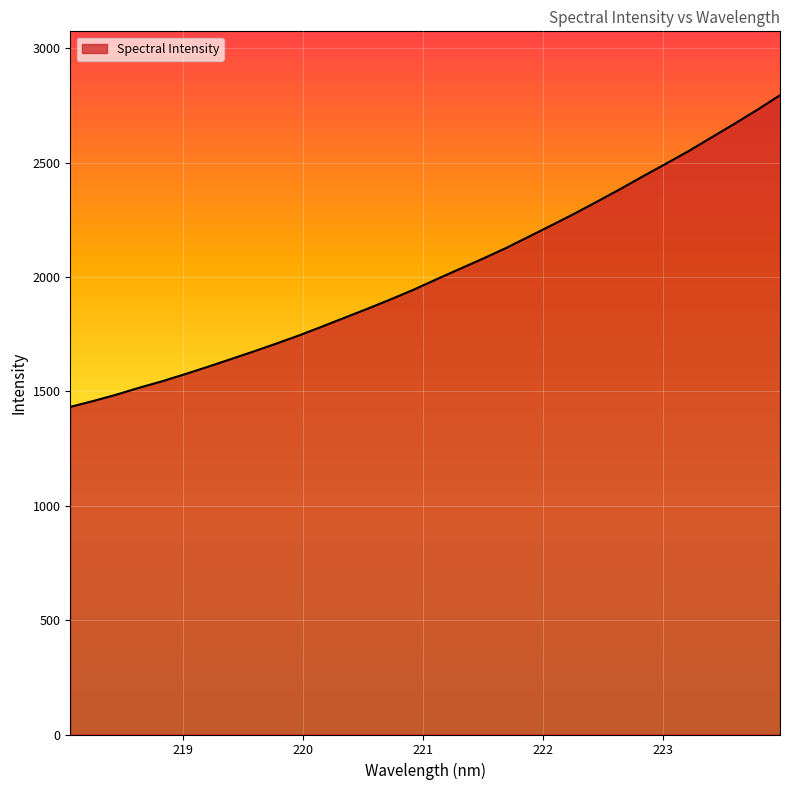

What is the minimum value shown in the chart?

1432.6